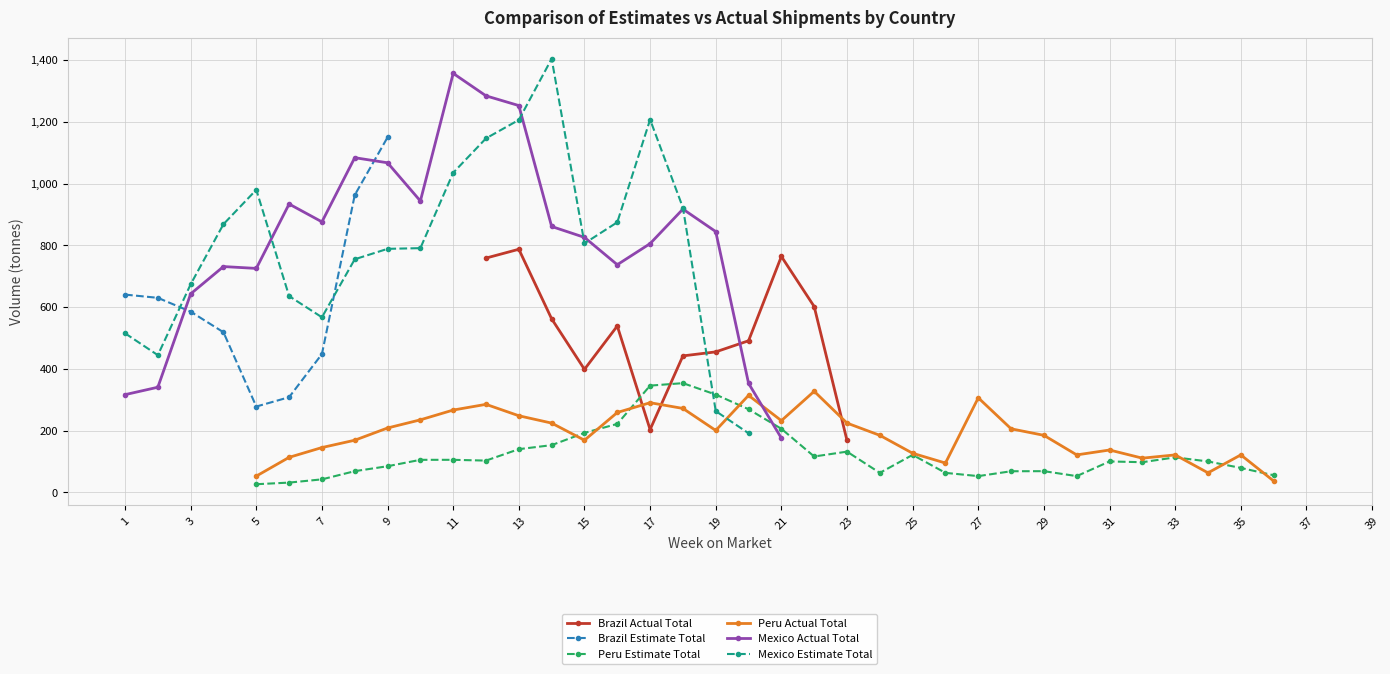

How many intersections are there between Peru Estimate Total and Brazil Actual Total?

2